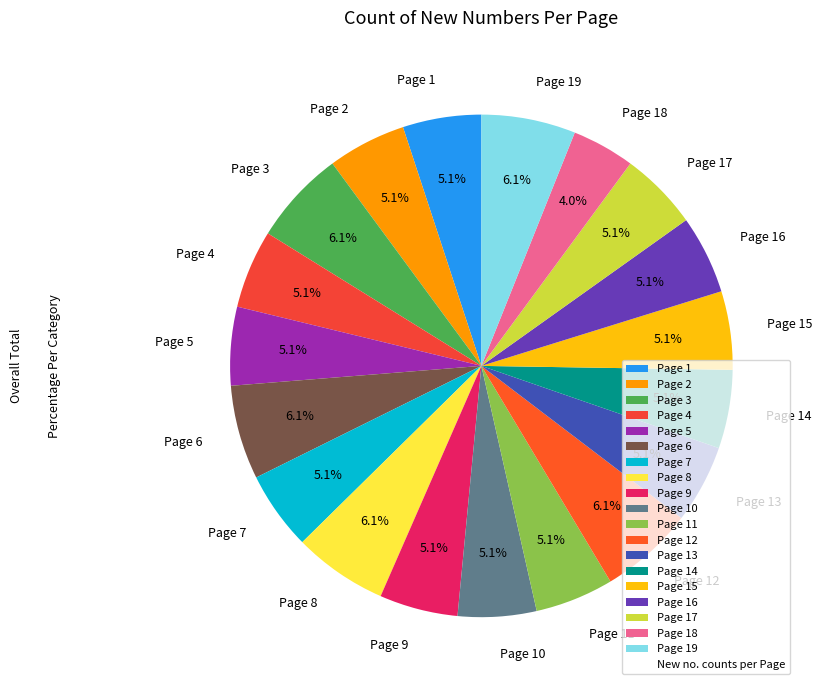

How many segments does this pie chart have?

19